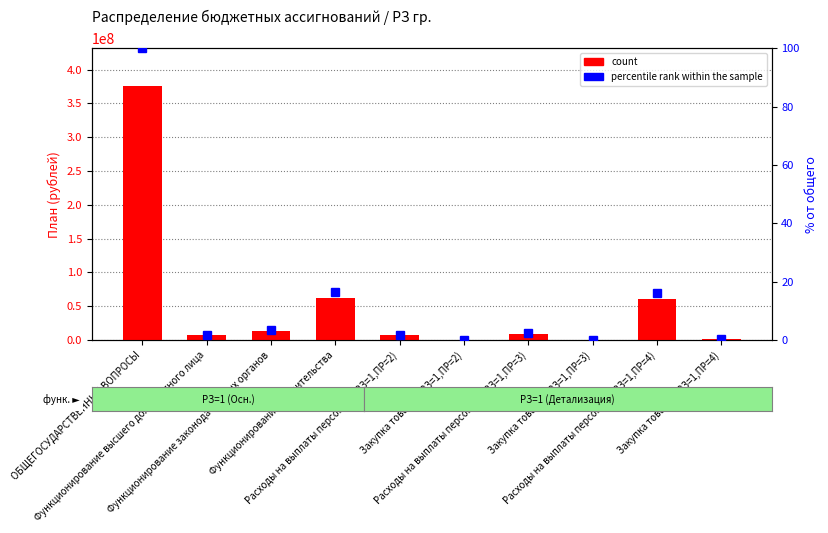

At which label does the data first exceed 8411377?

ОБЩЕГОСУДАРСТВЕННЫЕ ВОПРОСЫ